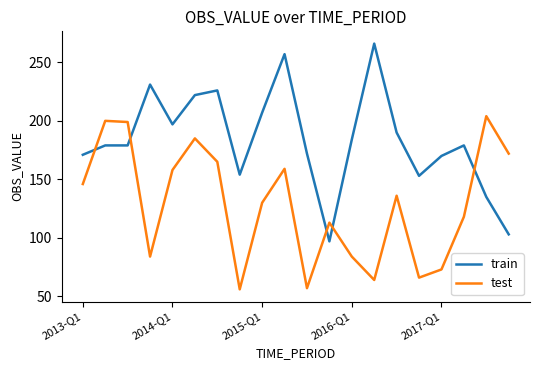

What is the minimum value shown in the chart?

56